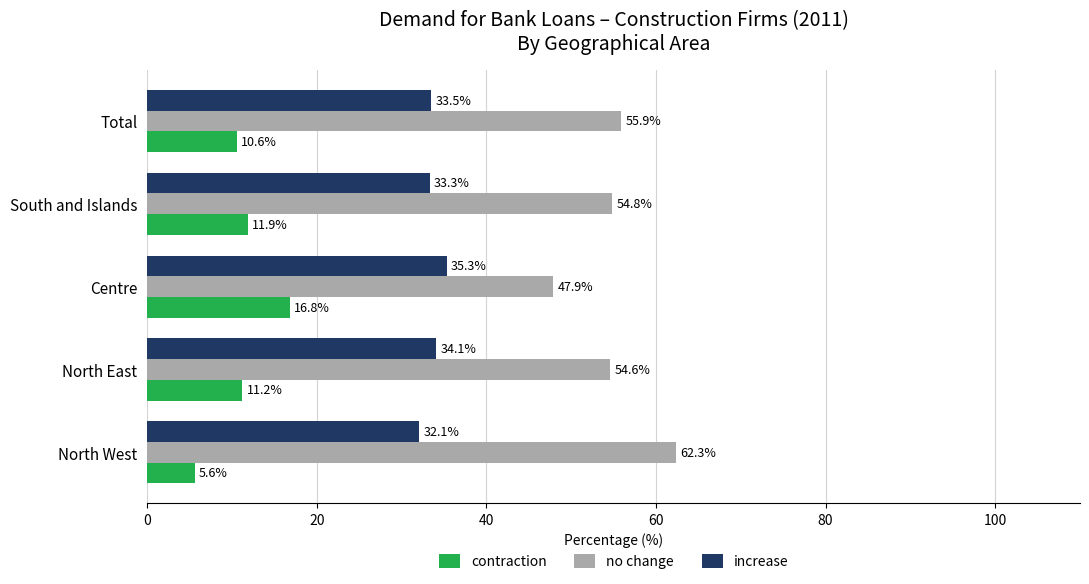

What is the approximate value of no change at North West?

62.3